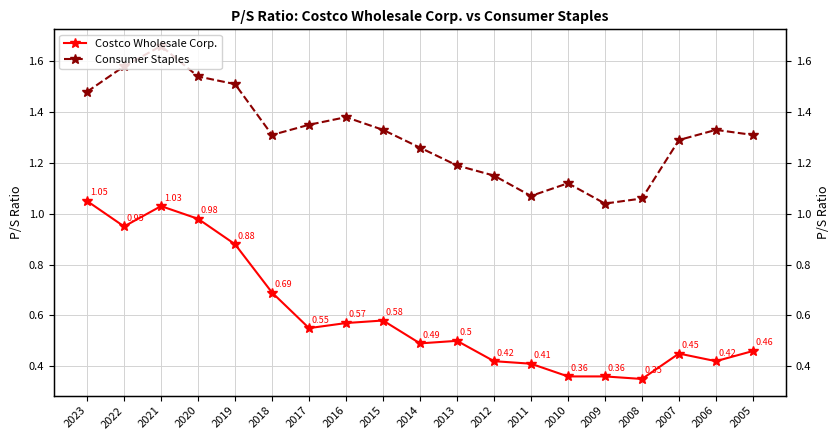

Where is the first local minimum for Costco Wholesale Corp.?

2022